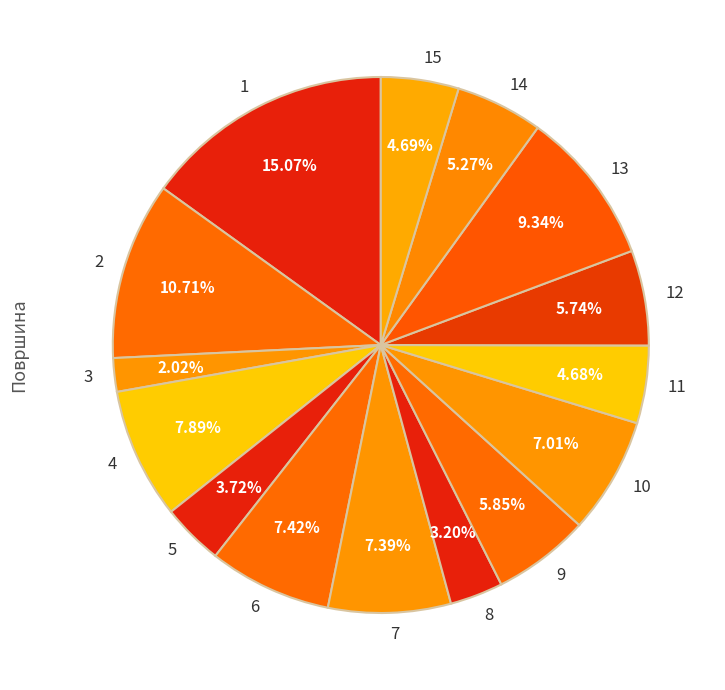

Is it true that 7 is 21% of the pie?

False